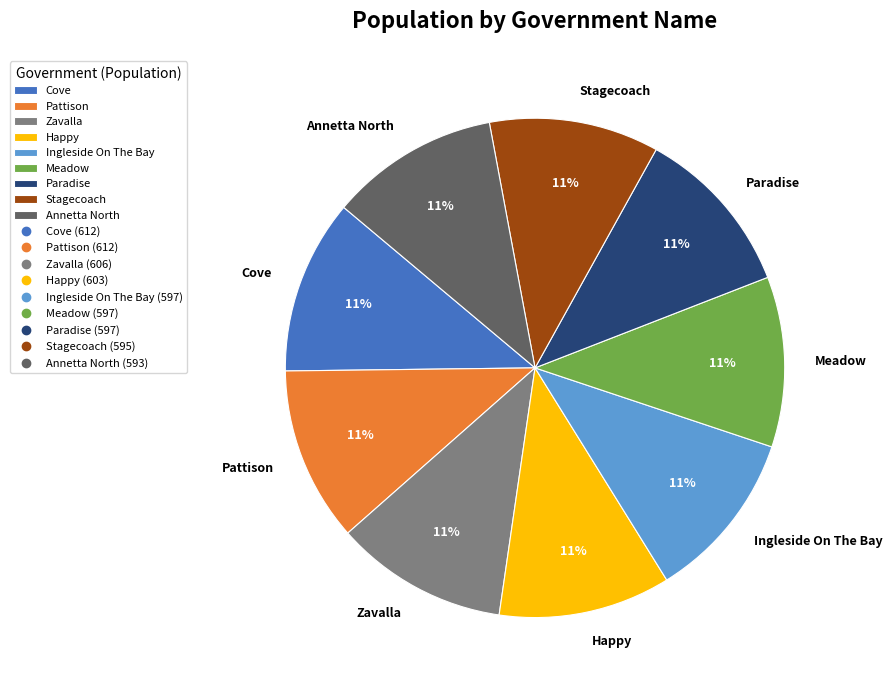

To the nearest percent, what is the average slice percentage?

11%